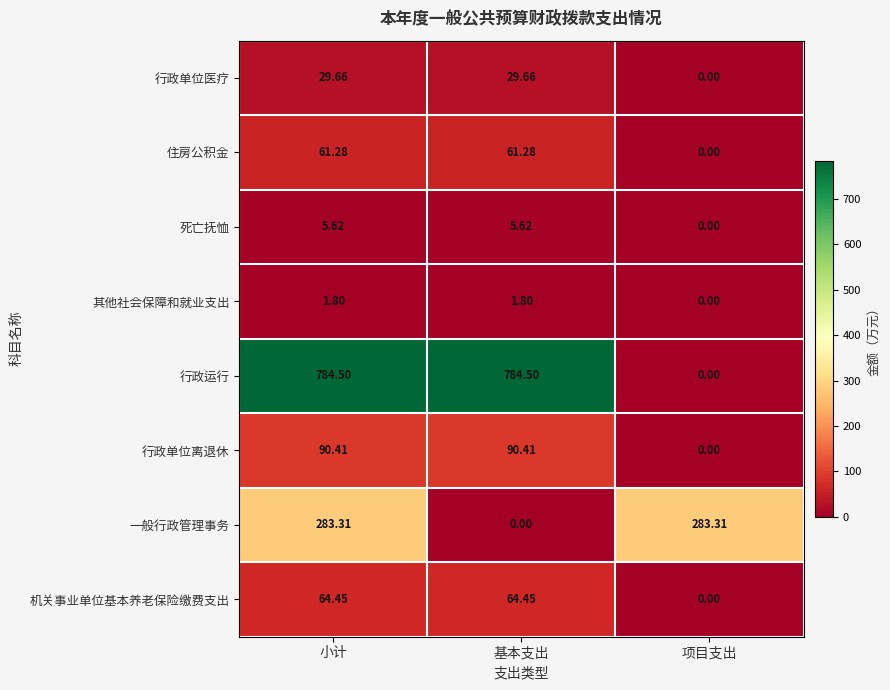

Which series has the largest range (max minus min)?

行政运行